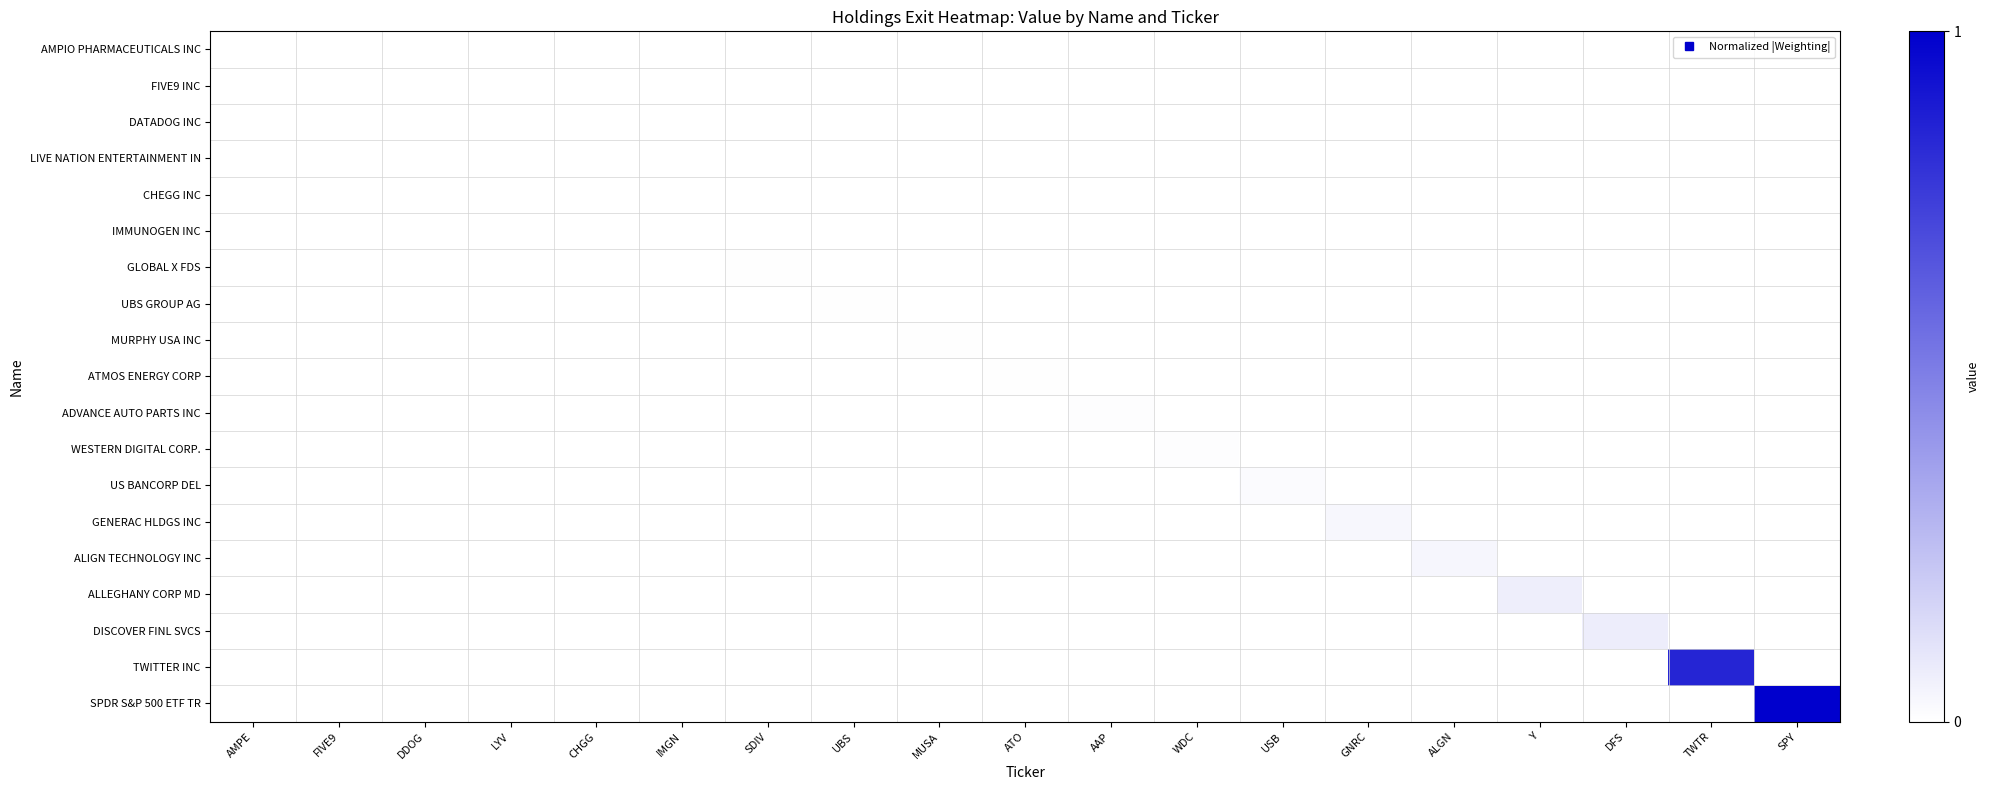

Reading left to right, extract all data points from this chart.

AMPIO PHARMACEUTICALS INC: AMPE=0.0	FIVE9=0.0	DDOG=0.0	LYV=0.0	CHGG=0.0	IMGN=0.0	SDIV=0.0	UBS=0.0	MUSA=0.0	ATO=0.0	AAP=0.0	WDC=0.0	USB=0.0	GNRC=0.0	ALGN=0.0	Y=0.0	DFS=0.0	TWTR=0.0	SPY=0.0
FIVE9 INC: AMPE=0.0	FIVE9=0.0	DDOG=0.0	LYV=0.0	CHGG=0.0	IMGN=0.0	SDIV=0.0	UBS=0.0	MUSA=0.0	ATO=0.0	AAP=0.0	WDC=0.0	USB=0.0	GNRC=0.0	ALGN=0.0	Y=0.0	DFS=0.0	TWTR=0.0	SPY=0.0
DATADOG INC: AMPE=0.0	FIVE9=0.0	DDOG=0.0	LYV=0.0	CHGG=0.0	IMGN=0.0	SDIV=0.0	UBS=0.0	MUSA=0.0	ATO=0.0	AAP=0.0	WDC=0.0	USB=0.0	GNRC=0.0	ALGN=0.0	Y=0.0	DFS=0.0	TWTR=0.0	SPY=0.0
LIVE NATION ENTERTAINMENT IN: AMPE=0.0	FIVE9=0.0	DDOG=0.0	LYV=0.0	CHGG=0.0	IMGN=0.0	SDIV=0.0	UBS=0.0	MUSA=0.0	ATO=0.0	AAP=0.0	WDC=0.0	USB=0.0	GNRC=0.0	ALGN=0.0	Y=0.0	DFS=0.0	TWTR=0.0	SPY=0.0
CHEGG INC: AMPE=0.0	FIVE9=0.0	DDOG=0.0	LYV=0.0	CHGG=0.0	IMGN=0.0	SDIV=0.0	UBS=0.0	MUSA=0.0	ATO=0.0	AAP=0.0	WDC=0.0	USB=0.0	GNRC=0.0	ALGN=0.0	Y=0.0	DFS=0.0	TWTR=0.0	SPY=0.0
IMMUNOGEN INC: AMPE=0.0	FIVE9=0.0	DDOG=0.0	LYV=0.0	CHGG=0.0	IMGN=0.0	SDIV=0.0	UBS=0.0	MUSA=0.0	ATO=0.0	AAP=0.0	WDC=0.0	USB=0.0	GNRC=0.0	ALGN=0.0	Y=0.0	DFS=0.0	TWTR=0.0	SPY=0.0
GLOBAL X FDS: AMPE=0.0	FIVE9=0.0	DDOG=0.0	LYV=0.0	CHGG=0.0	IMGN=0.0	SDIV=0.0	UBS=0.0	MUSA=0.0	ATO=0.0	AAP=0.0	WDC=0.0	USB=0.0	GNRC=0.0	ALGN=0.0	Y=0.0	DFS=0.0	TWTR=0.0	SPY=0.0
UBS GROUP AG: AMPE=0.0	FIVE9=0.0	DDOG=0.0	LYV=0.0	CHGG=0.0	IMGN=0.0	SDIV=0.0	UBS=0.0	MUSA=0.0	ATO=0.0	AAP=0.0	WDC=0.0	USB=0.0	GNRC=0.0	ALGN=0.0	Y=0.0	DFS=0.0	TWTR=0.0	SPY=0.0
MURPHY USA INC: AMPE=0.0	FIVE9=0.0	DDOG=0.0	LYV=0.0	CHGG=0.0	IMGN=0.0	SDIV=0.0	UBS=0.0	MUSA=0.0	ATO=0.0	AAP=0.0	WDC=0.0	USB=0.0	GNRC=0.0	ALGN=0.0	Y=0.0	DFS=0.0	TWTR=0.0	SPY=0.0
ATMOS ENERGY CORP: AMPE=0.0	FIVE9=0.0	DDOG=0.0	LYV=0.0	CHGG=0.0	IMGN=0.0	SDIV=0.0	UBS=0.0	MUSA=0.0	ATO=0.0	AAP=0.0	WDC=0.0	USB=0.0	GNRC=0.0	ALGN=0.0	Y=0.0	DFS=0.0	TWTR=0.0	SPY=0.0
ADVANCE AUTO PARTS INC: AMPE=0.0	FIVE9=0.0	DDOG=0.0	LYV=0.0	CHGG=0.0	IMGN=0.0	SDIV=0.0	UBS=0.0	MUSA=0.0	ATO=0.0	AAP=0.0	WDC=0.0	USB=0.0	GNRC=0.0	ALGN=0.0	Y=0.0	DFS=0.0	TWTR=0.0	SPY=0.0
WESTERN DIGITAL CORP.: AMPE=0.0	FIVE9=0.0	DDOG=0.0	LYV=0.0	CHGG=0.0	IMGN=0.0	SDIV=0.0	UBS=0.0	MUSA=0.0	ATO=0.0	AAP=0.0	WDC=0.0	USB=0.0	GNRC=0.0	ALGN=0.0	Y=0.0	DFS=0.0	TWTR=0.0	SPY=0.0
US BANCORP DEL: AMPE=0.0	FIVE9=0.0	DDOG=0.0	LYV=0.0	CHGG=0.0	IMGN=0.0	SDIV=0.0	UBS=0.0	MUSA=0.0	ATO=0.0	AAP=0.0	WDC=0.0	USB=0.0	GNRC=0.0	ALGN=0.0	Y=0.0	DFS=0.0	TWTR=0.0	SPY=0.0
GENERAC HLDGS INC: AMPE=0.0	FIVE9=0.0	DDOG=0.0	LYV=0.0	CHGG=0.0	IMGN=0.0	SDIV=0.0	UBS=0.0	MUSA=0.0	ATO=0.0	AAP=0.0	WDC=0.0	USB=0.0	GNRC=0.0	ALGN=0.0	Y=0.0	DFS=0.0	TWTR=0.0	SPY=0.0
ALIGN TECHNOLOGY INC: AMPE=0.0	FIVE9=0.0	DDOG=0.0	LYV=0.0	CHGG=0.0	IMGN=0.0	SDIV=0.0	UBS=0.0	MUSA=0.0	ATO=0.0	AAP=0.0	WDC=0.0	USB=0.0	GNRC=0.0	ALGN=0.0	Y=0.0	DFS=0.0	TWTR=0.0	SPY=0.0
ALLEGHANY CORP MD: AMPE=0.0	FIVE9=0.0	DDOG=0.0	LYV=0.0	CHGG=0.0	IMGN=0.0	SDIV=0.0	UBS=0.0	MUSA=0.0	ATO=0.0	AAP=0.0	WDC=0.0	USB=0.0	GNRC=0.0	ALGN=0.0	Y=0.1	DFS=0.0	TWTR=0.0	SPY=0.0
DISCOVER FINL SVCS: AMPE=0.0	FIVE9=0.0	DDOG=0.0	LYV=0.0	CHGG=0.0	IMGN=0.0	SDIV=0.0	UBS=0.0	MUSA=0.0	ATO=0.0	AAP=0.0	WDC=0.0	USB=0.0	GNRC=0.0	ALGN=0.0	Y=0.0	DFS=0.1	TWTR=0.0	SPY=0.0
TWITTER INC: AMPE=0.0	FIVE9=0.0	DDOG=0.0	LYV=0.0	CHGG=0.0	IMGN=0.0	SDIV=0.0	UBS=0.0	MUSA=0.0	ATO=0.0	AAP=0.0	WDC=0.0	USB=0.0	GNRC=0.0	ALGN=0.0	Y=0.0	DFS=0.0	TWTR=0.9	SPY=0.0
SPDR S&P 500 ETF TR: AMPE=0.0	FIVE9=0.0	DDOG=0.0	LYV=0.0	CHGG=0.0	IMGN=0.0	SDIV=0.0	UBS=0.0	MUSA=0.0	ATO=0.0	AAP=0.0	WDC=0.0	USB=0.0	GNRC=0.0	ALGN=0.0	Y=0.0	DFS=0.0	TWTR=0.0	SPY=1.0